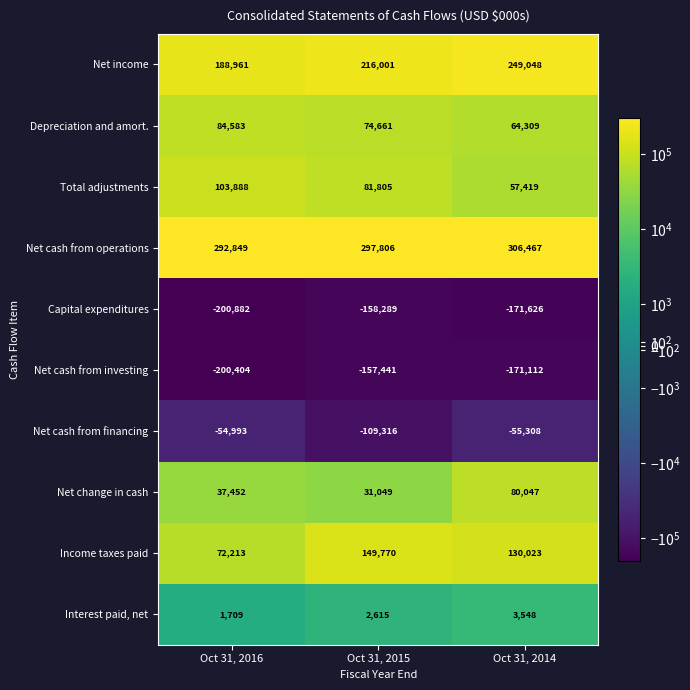

The value of Net income at Oct 31, 2015 is 216001. True or false?

True